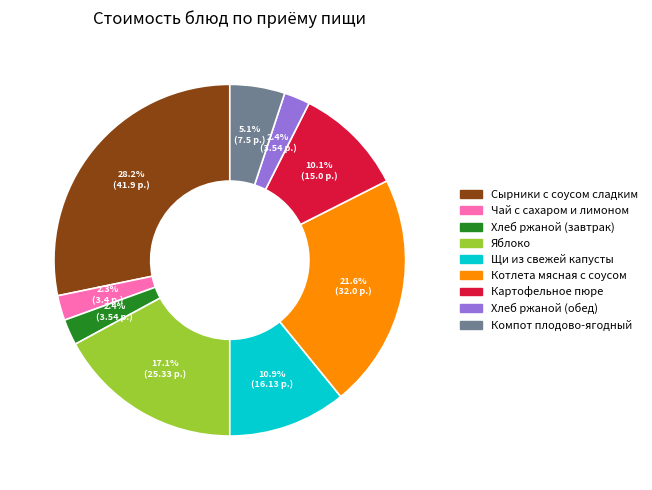

Which category has the biggest portion of the pie?

Сырники с соусом сладким